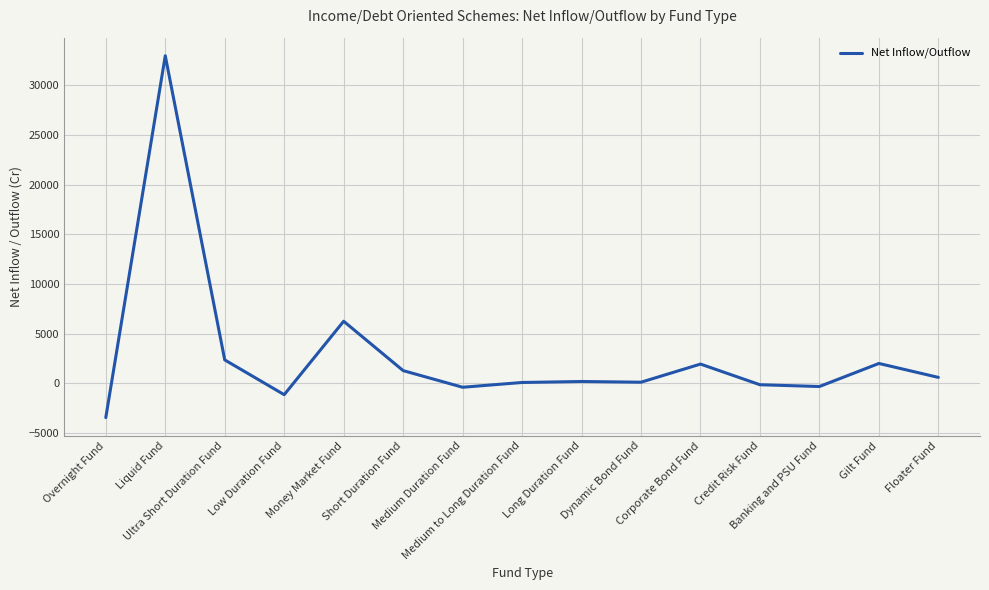

True or false: there are more than 0 points higher than both neighbors.

True